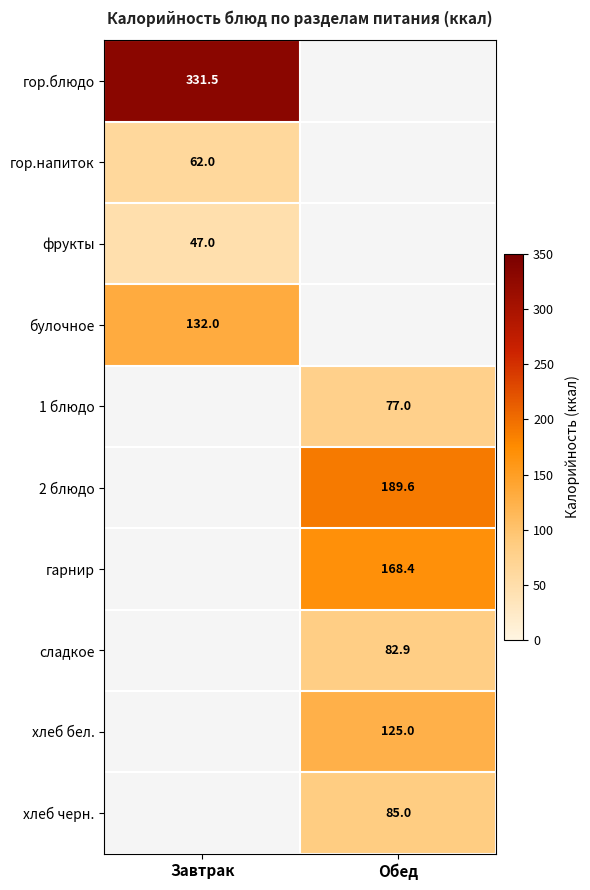

The хлеб бел. series shows 125.0 at Обед. True or false?

True